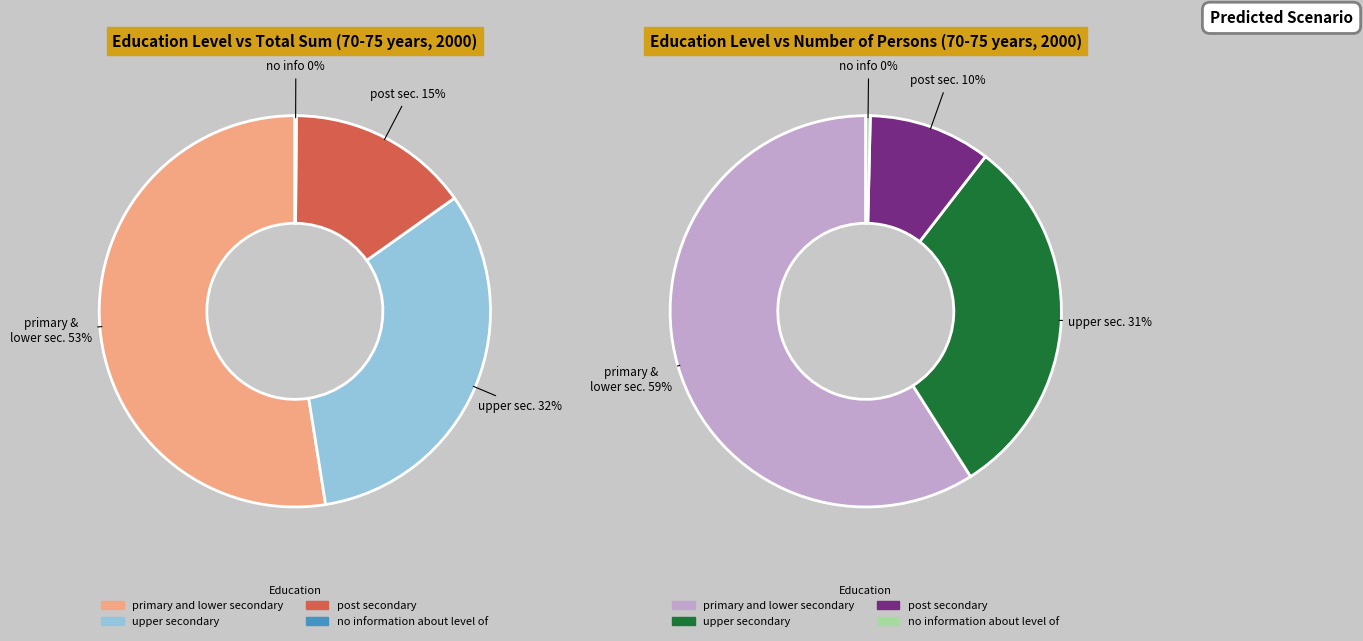

To the nearest percent, what is the difference between the upper secondary education and post secondary education slice percentages?

17%